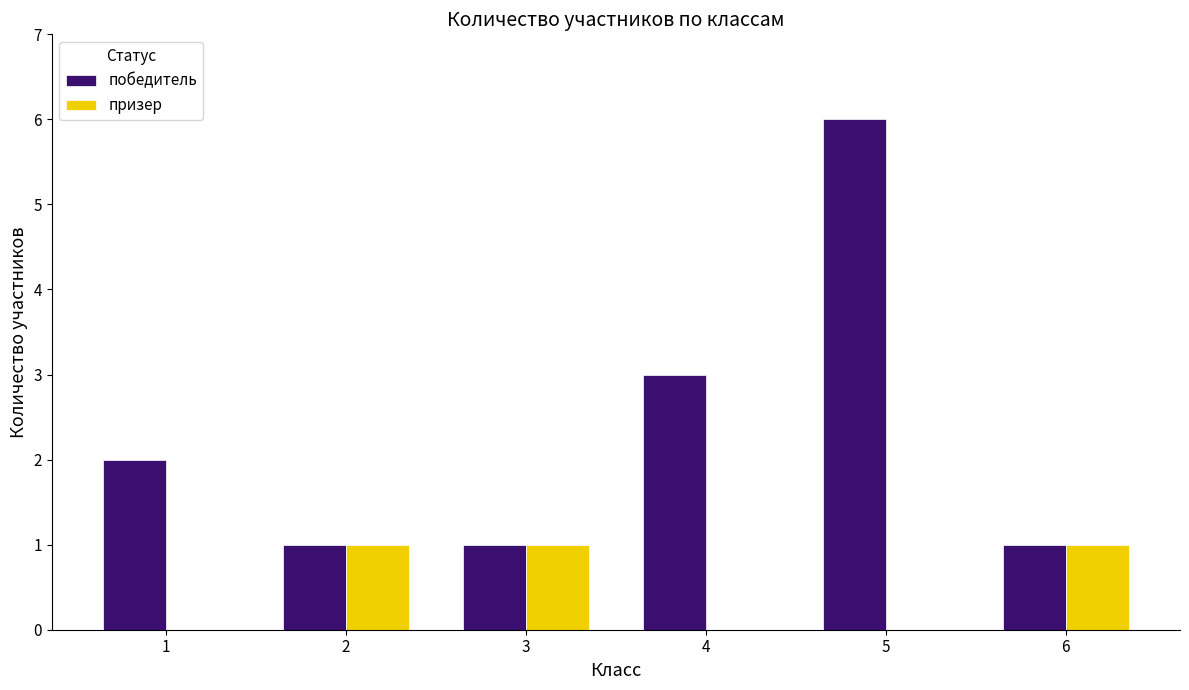

How many categories are shown in the chart?

6